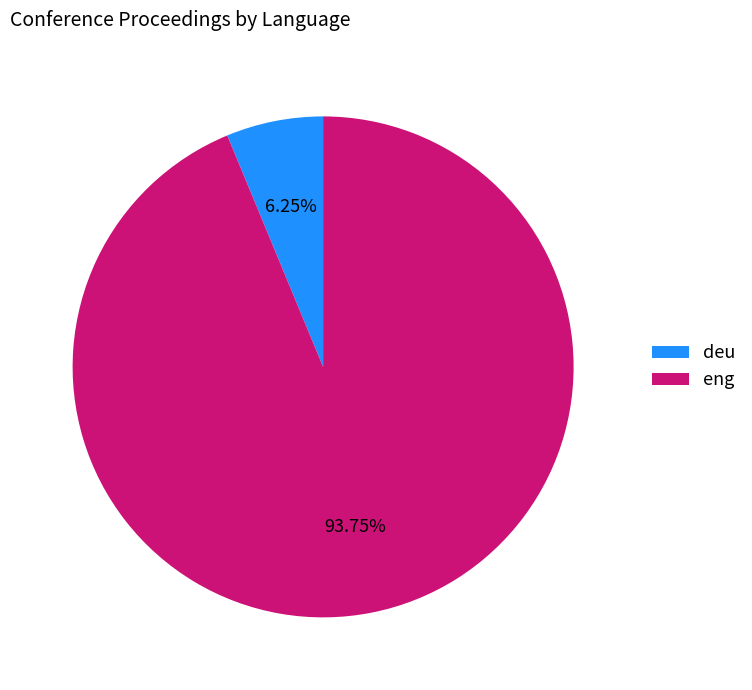

To the nearest percent, what is the combined percentage of deu and eng?

100%